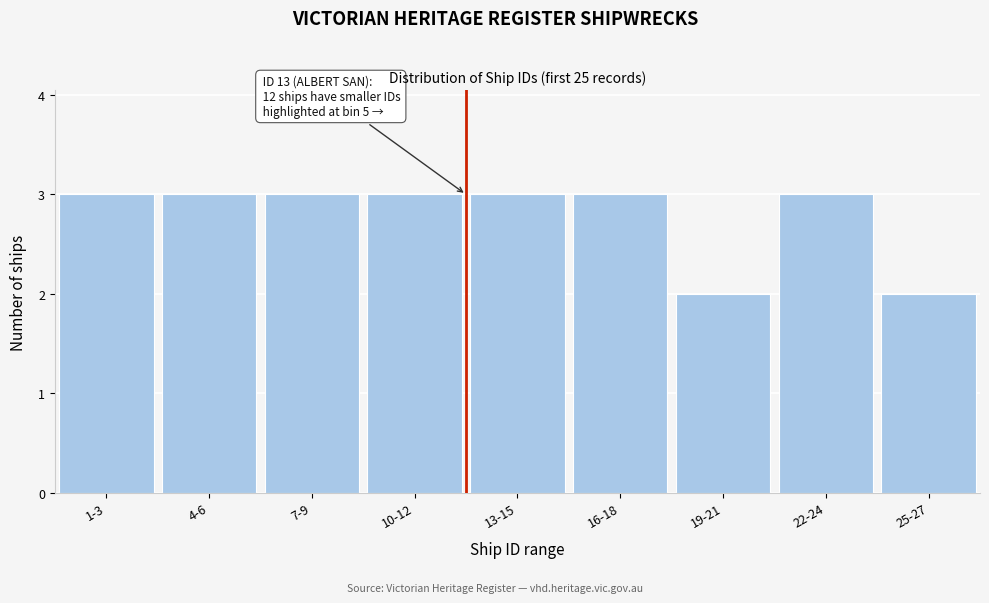

Reading left to right, list all the values displayed in this chart.

1-3=3	4-6=3	7-9=3	10-12=3	13-15=3	16-18=3	19-21=2	22-24=3	25-27=2